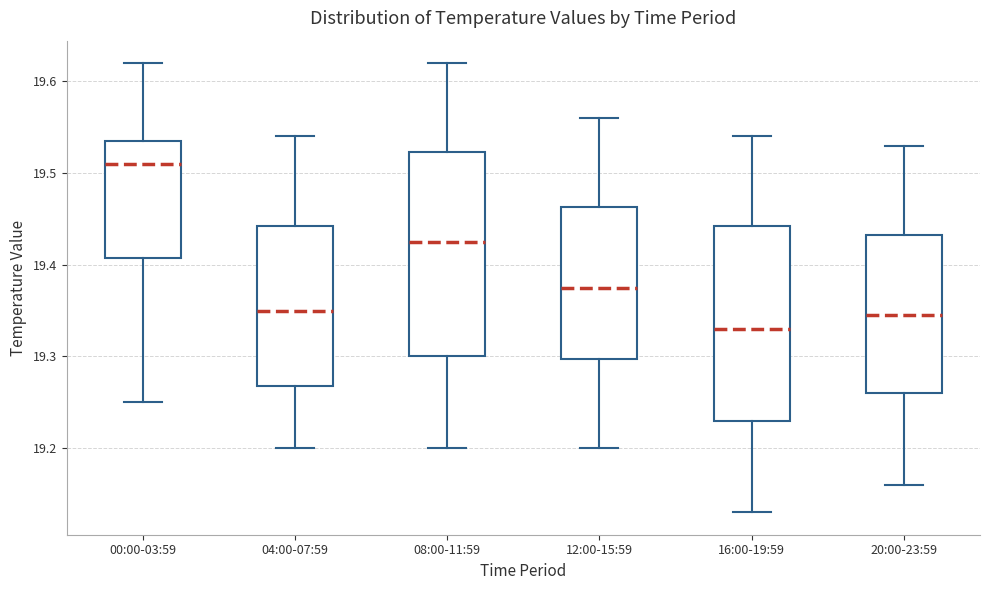

Where does the upper whisker of the box for 20:00-23:59 end on the y-axis? The values are not printed on the chart, so give them approximately, as read against the axis.

19.53